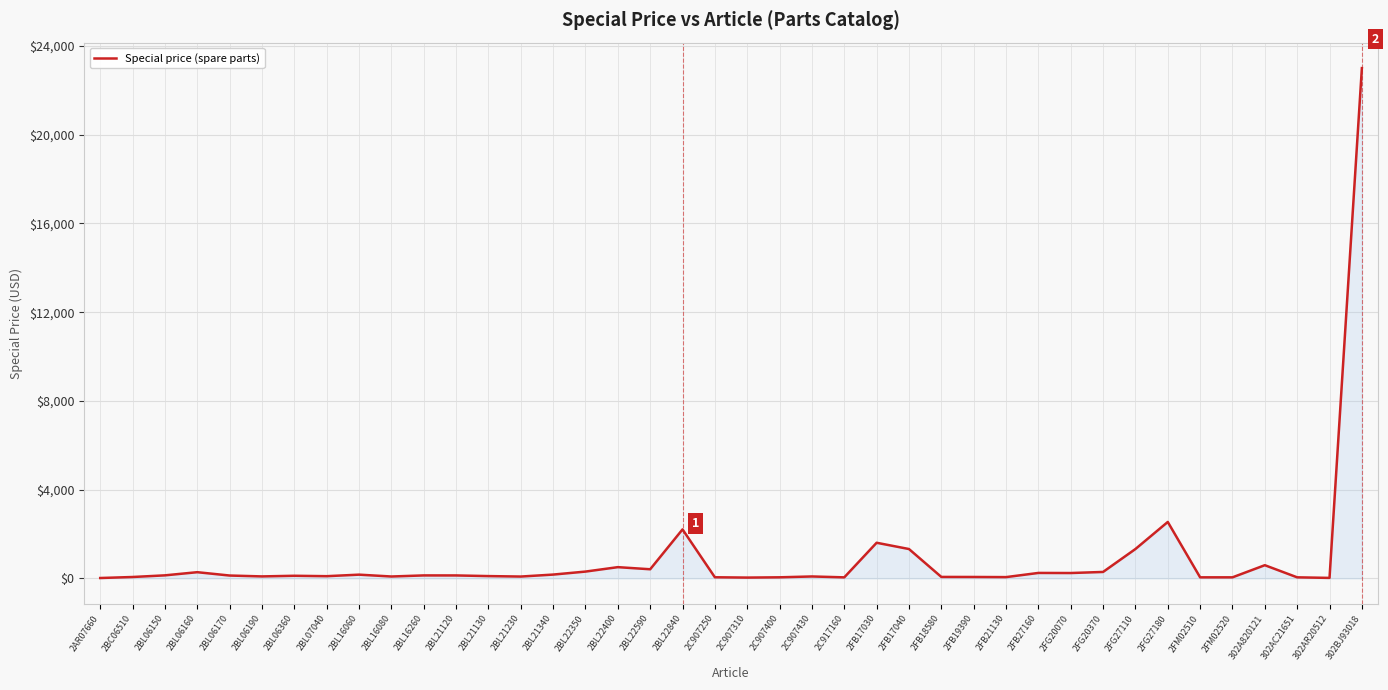

What is the difference between the maximum and minimum values?

22988.1